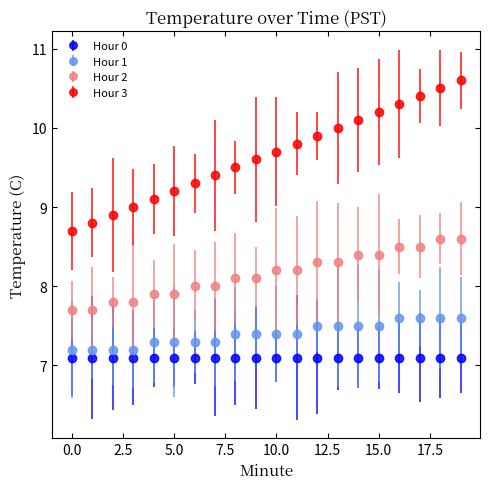

What are all the series names shown in the legend?

Hour 0, Hour 1, Hour 2, Hour 3